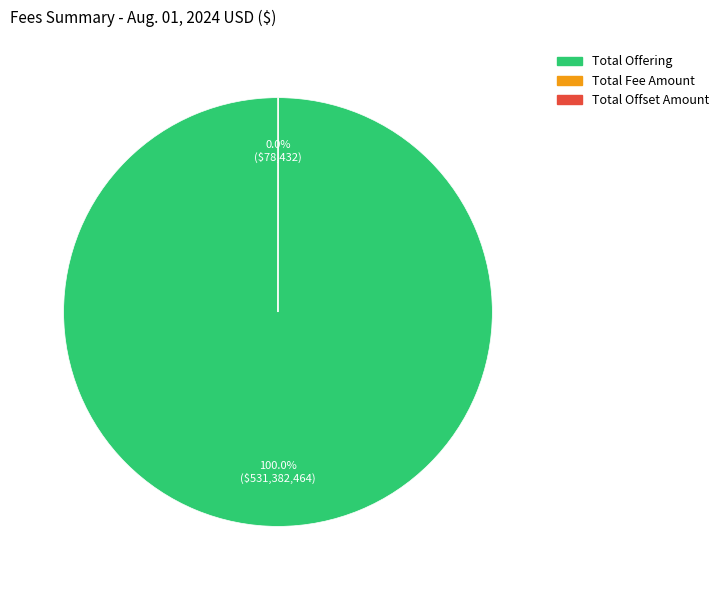

Is there a majority slice in this chart?

Yes